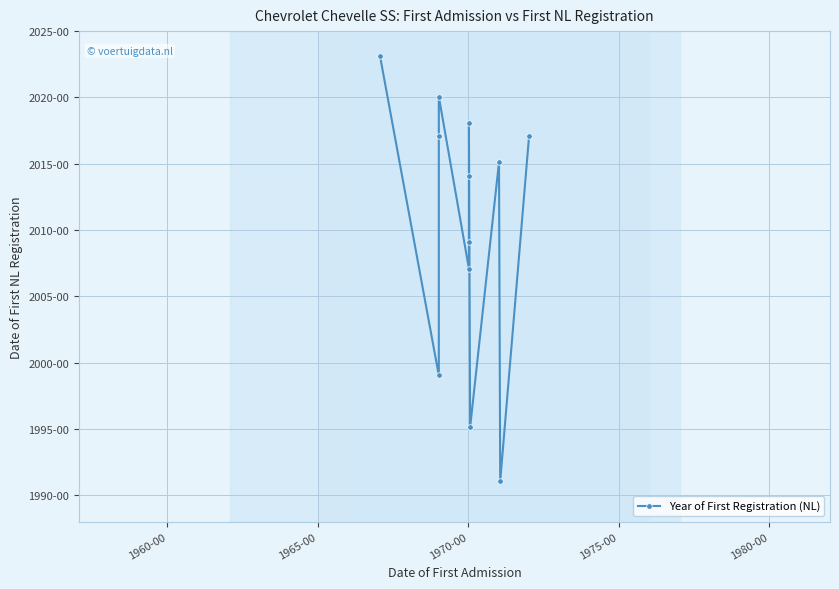

True or false: there are more than 0 points higher than both neighbors.

True